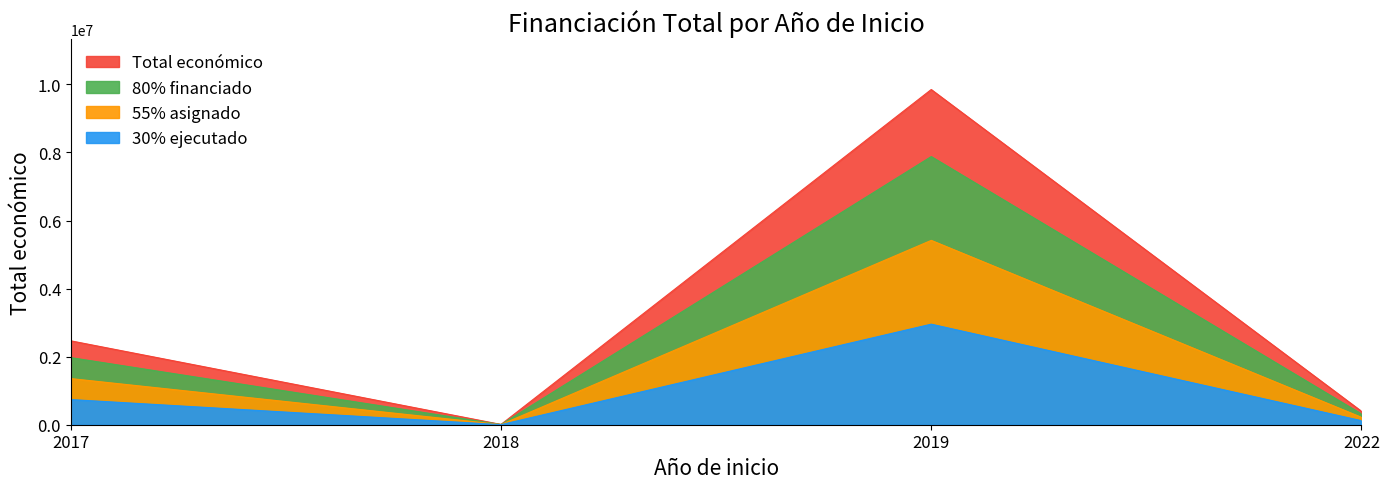

Where does the data first go above 2464572?

2019